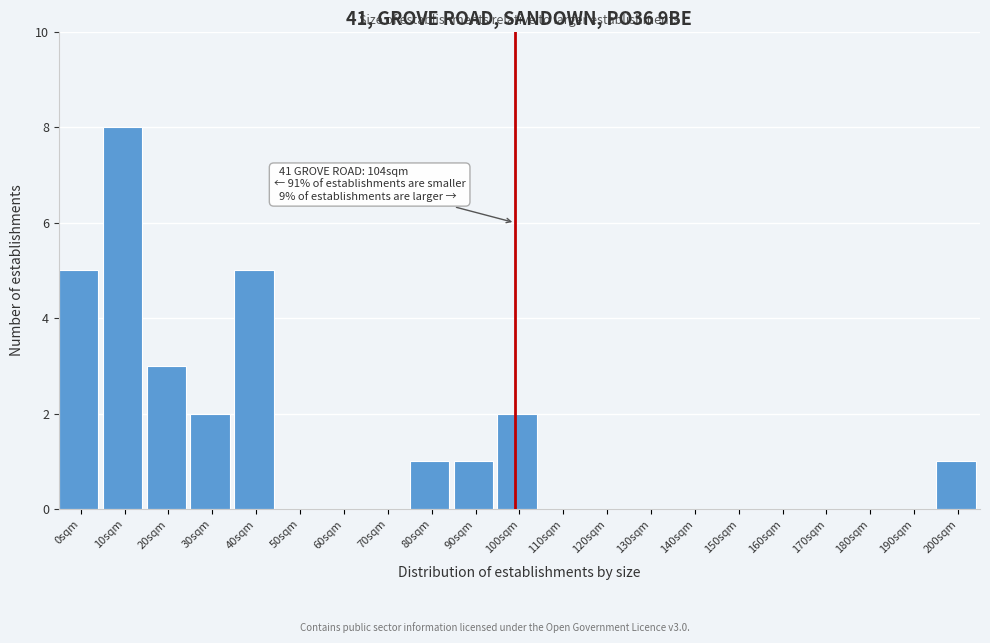

Reading right to left, transcribe all the data shown in this chart.

200sqm=1	190sqm=0	180sqm=0	170sqm=0	160sqm=0	150sqm=0	140sqm=0	130sqm=0	120sqm=0	110sqm=0	100sqm=2	90sqm=1	80sqm=1	70sqm=0	60sqm=0	50sqm=0	40sqm=5	30sqm=2	20sqm=3	10sqm=8	0sqm=5